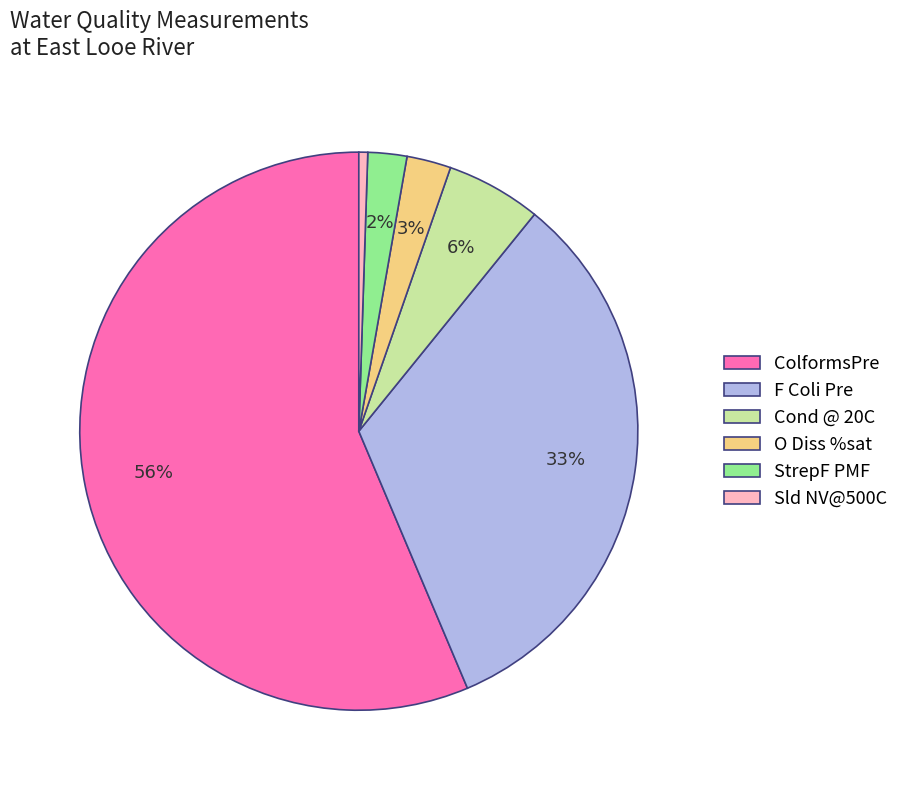

How many slices are in this pie chart?

6